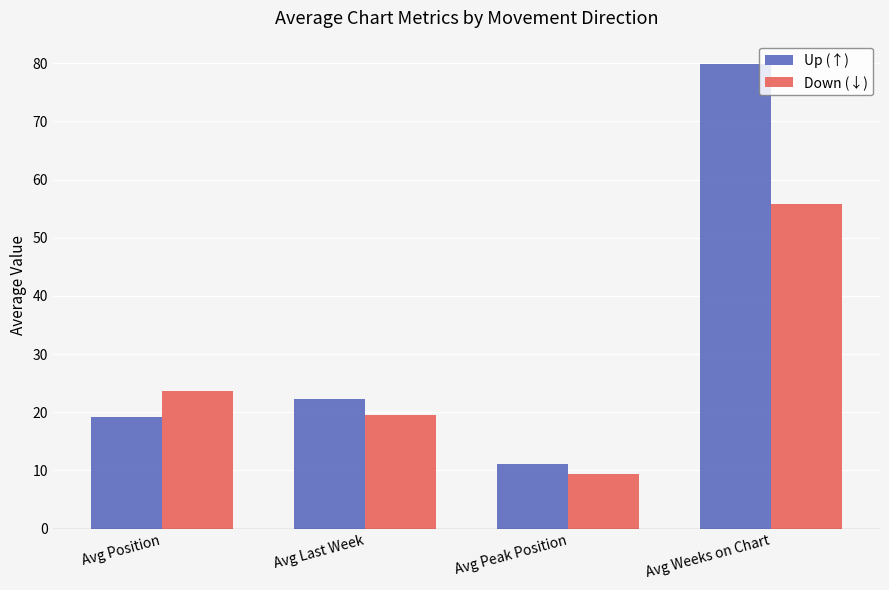

Reading right to left, extract all data points from this chart.

Up (↑): 79.9	11.2	22.3	19.2
Down (↓): 55.8	9.4	19.5	23.6